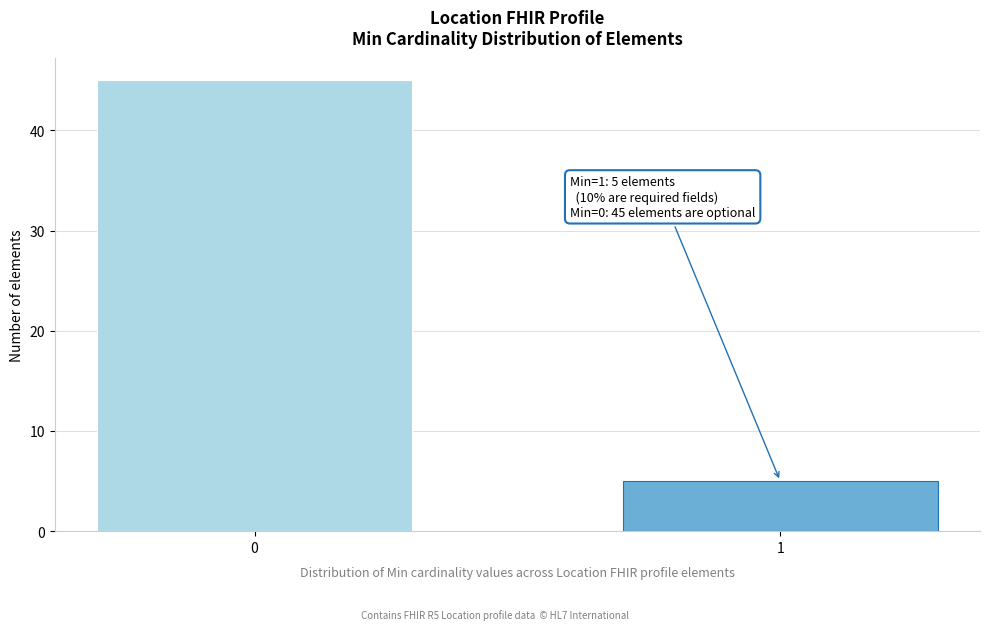

Reading right to left, list all the values displayed in this chart.

5	45